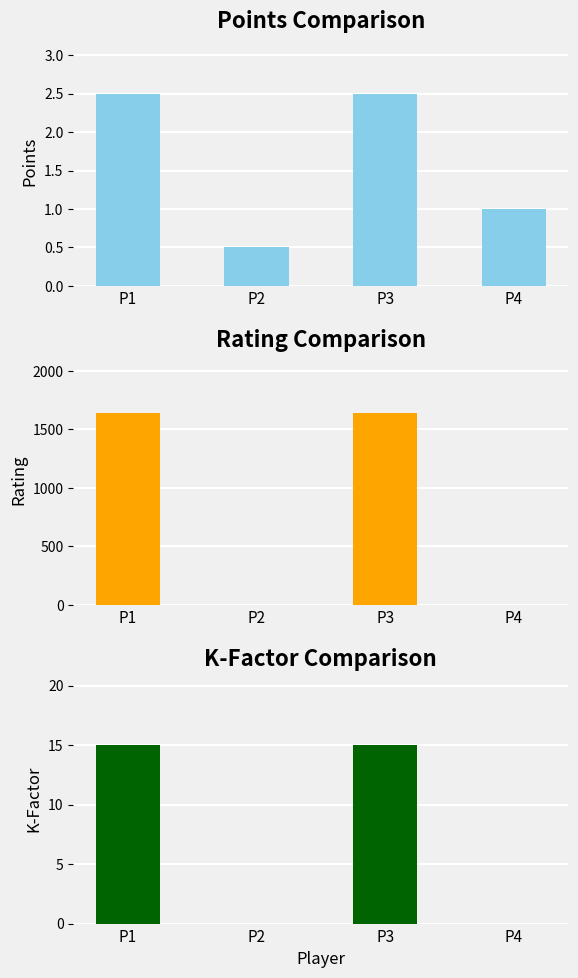

The value of Points at P2 is 0.2. True or false?

False